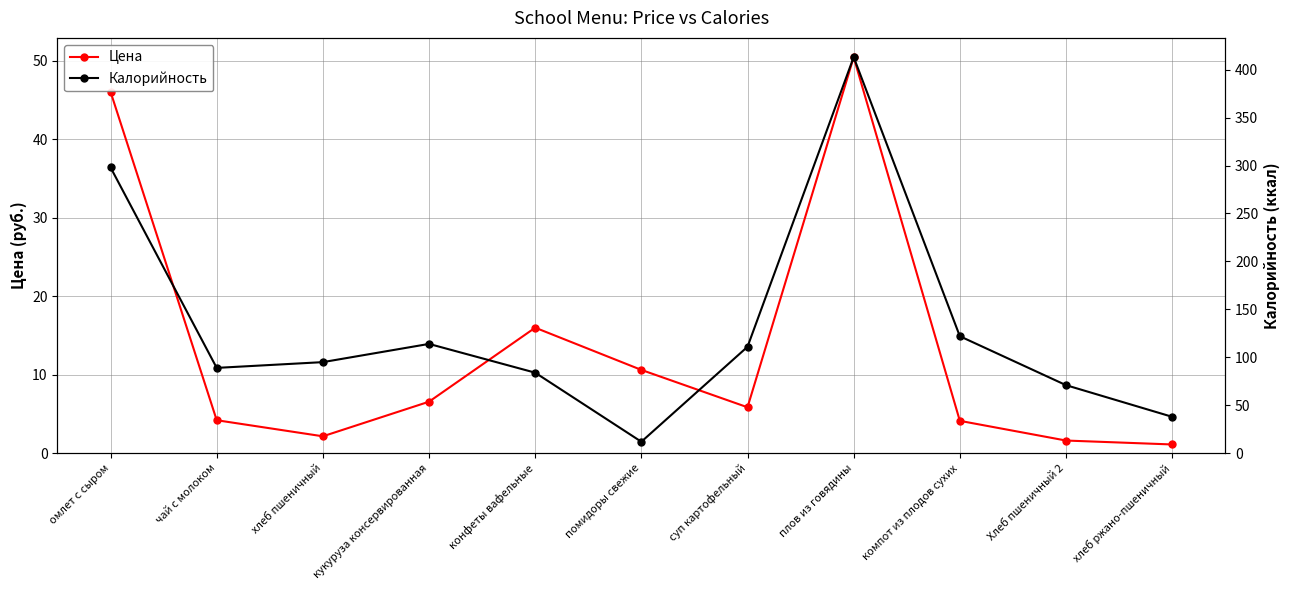

What are all the series names shown in the legend?

Цена, Калорийность